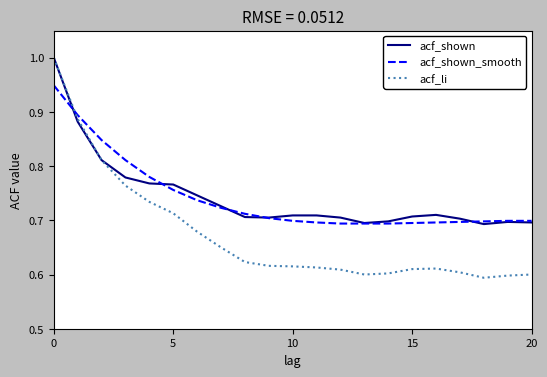

What is the greatest value displayed?

1.0